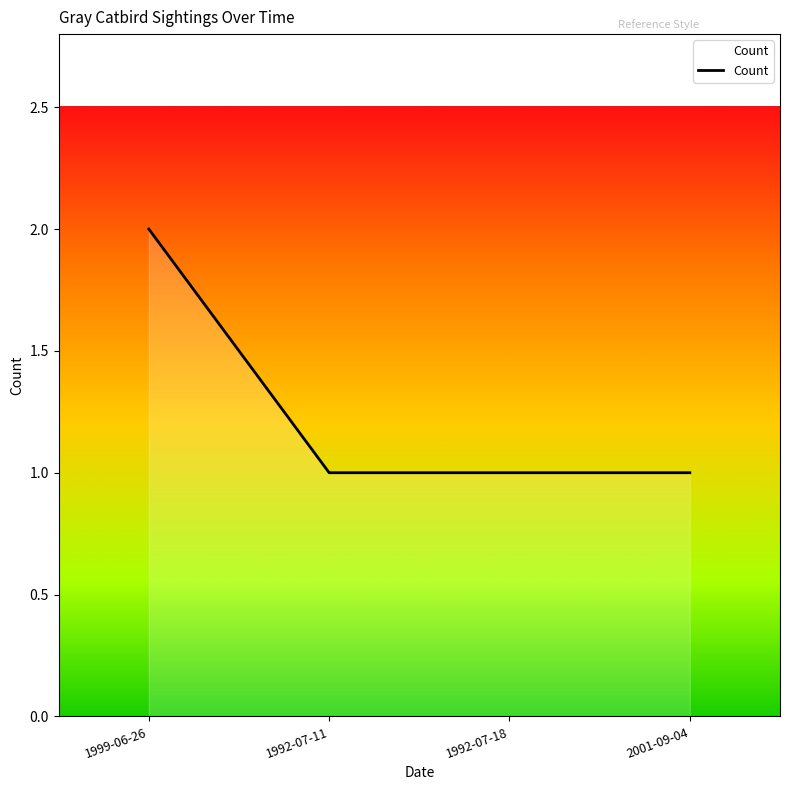

True or false: the data has more than 2 interior local peaks.

False